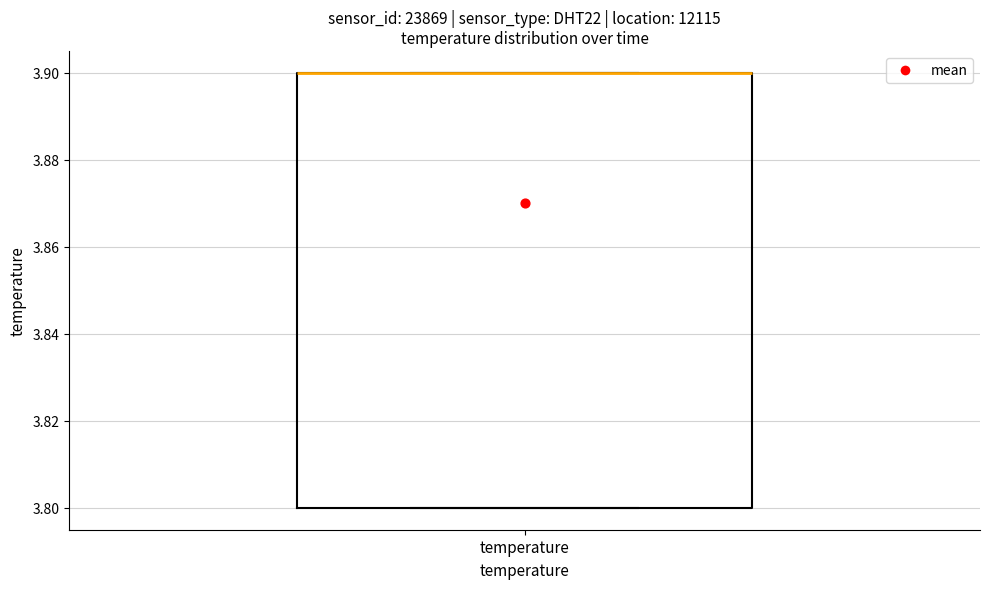

Read this box plot against the y-axis: the position of the median line, the range covered by the box, and the ends of both whiskers. The values are not printed on the chart, so give them approximately, as read against the axis.

median 3.9 (drawn on the box's upper edge), box 3.8 to 3.9, whiskers 3.8 to 3.9